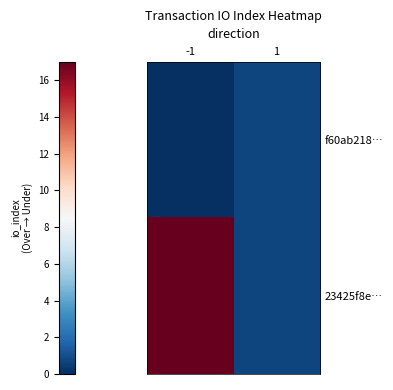

At how many categories does at least one series exceed 4?

1